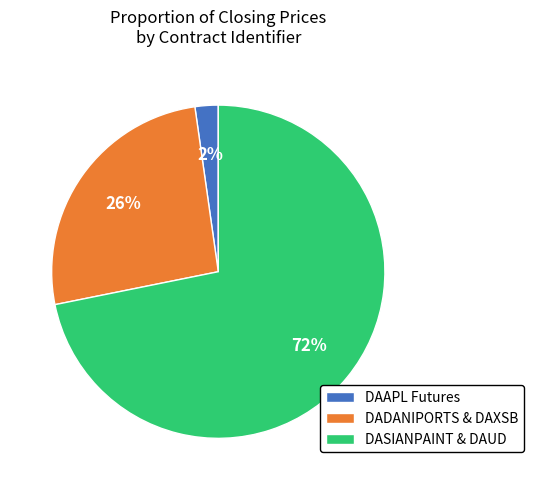

What percentage is the DASIANPAINT & DAUD slice, to the nearest percent?

72%